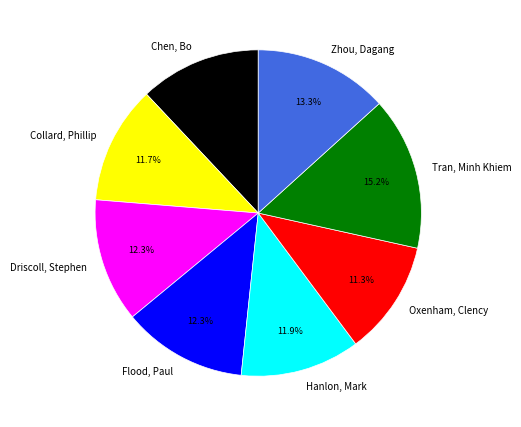

Approximately how many times larger is the value at Hanlon, Mark compared to Flood, Paul?

1.0